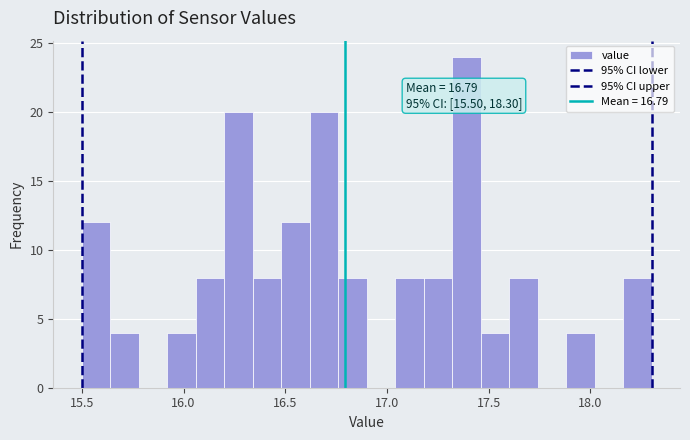

Read against the x-axis, roughly where is the centre of the tallest bar?

17.40